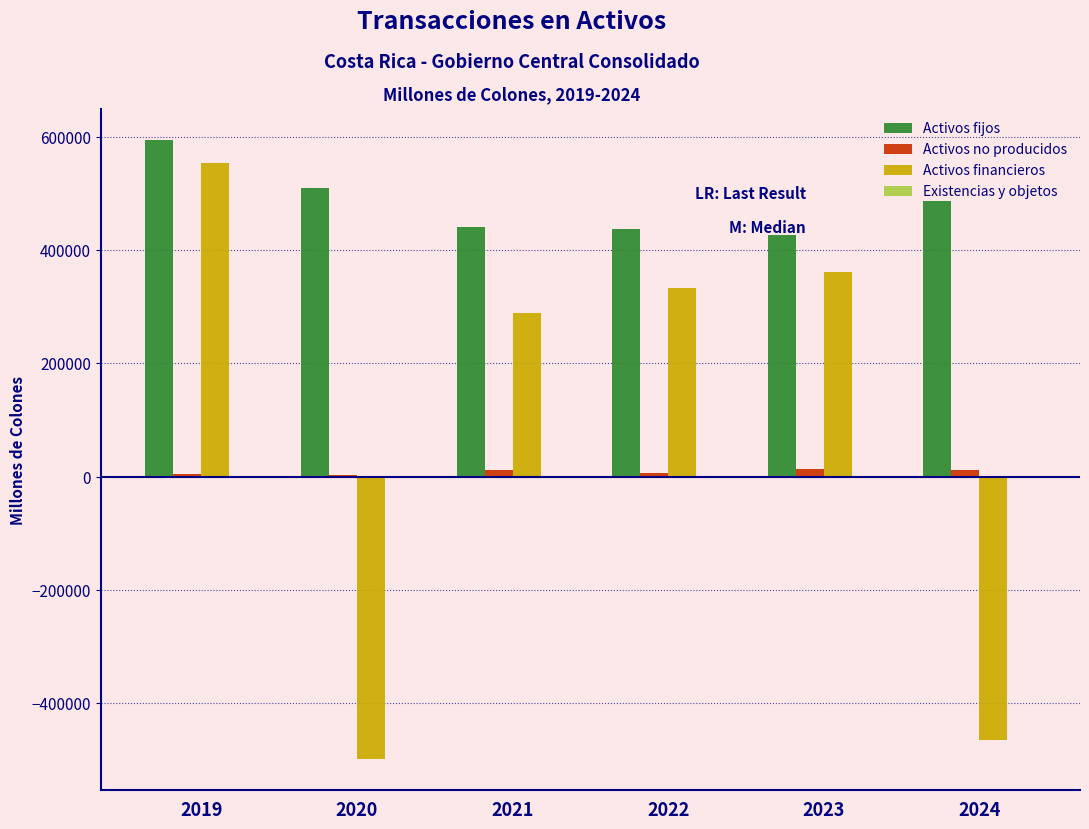

What is the sum of all Activos financieros values?

574784.8